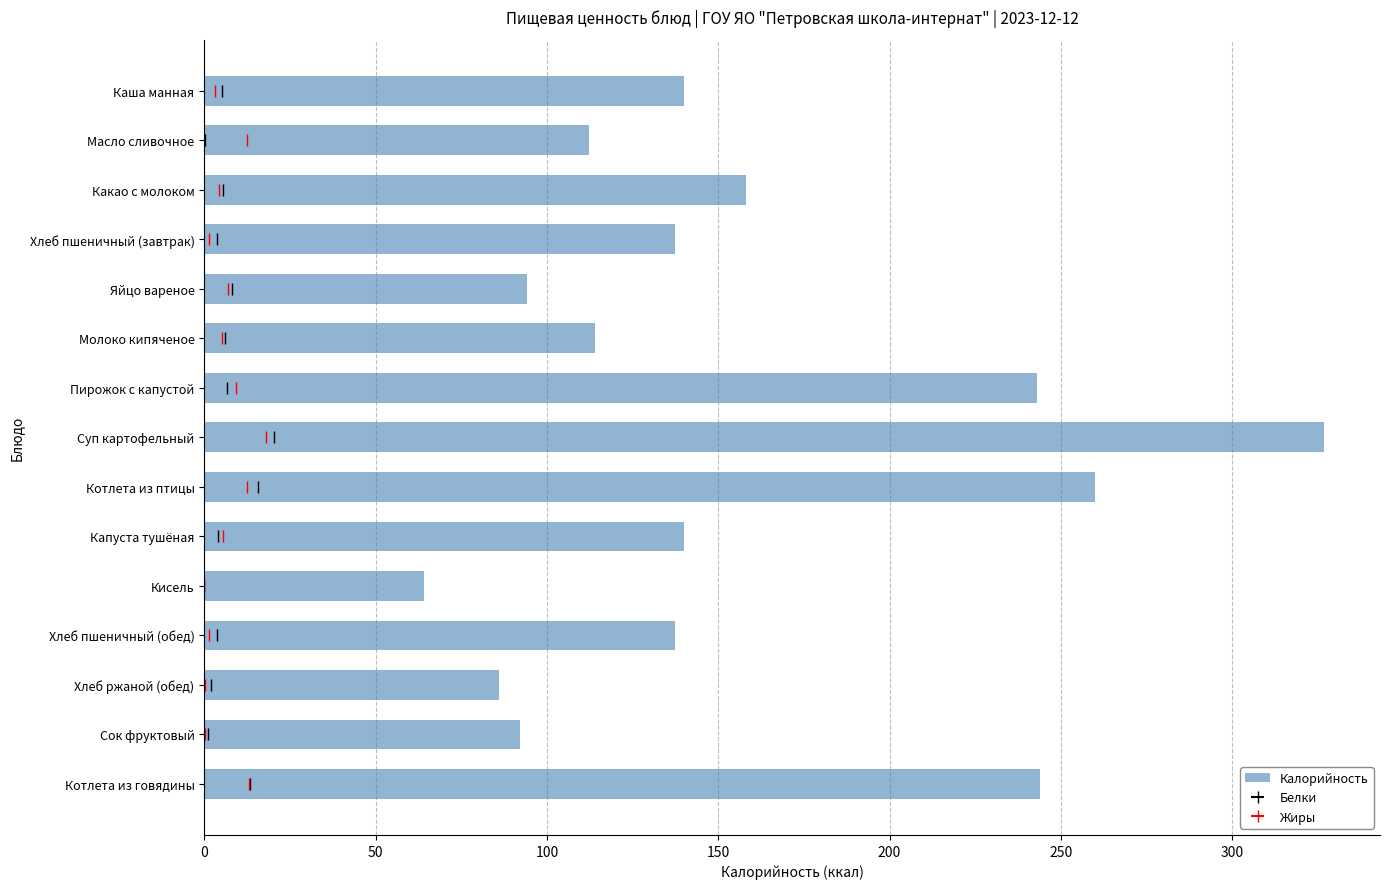

How many bars are there in total?

15